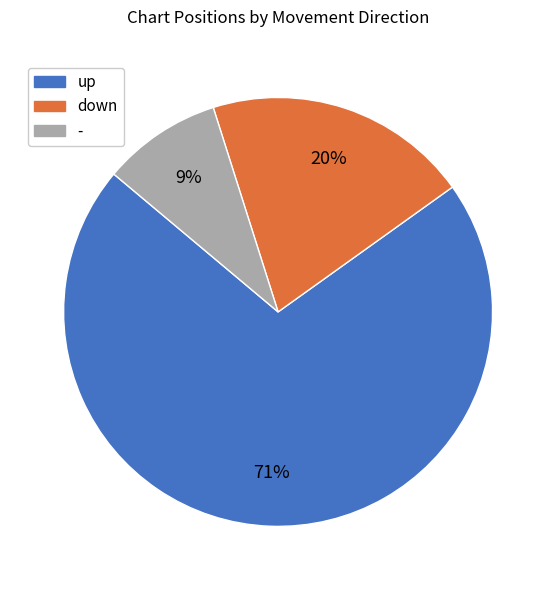

Do - and down together represent more than half of the pie?

No